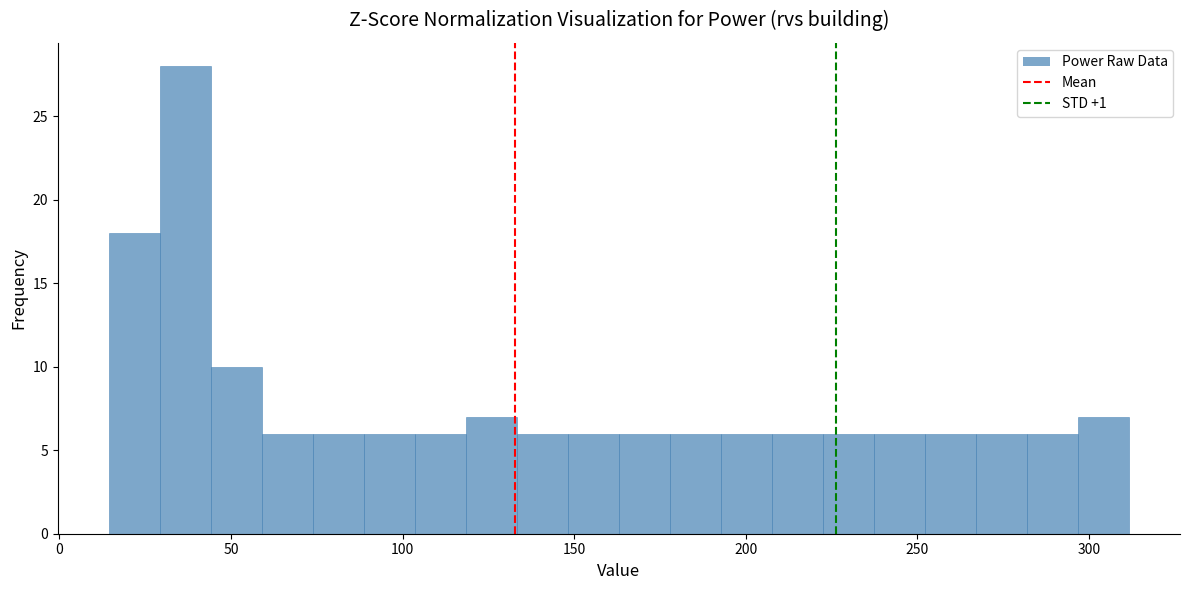

Read against the x-axis, roughly where is the centre of the tallest bar?

35